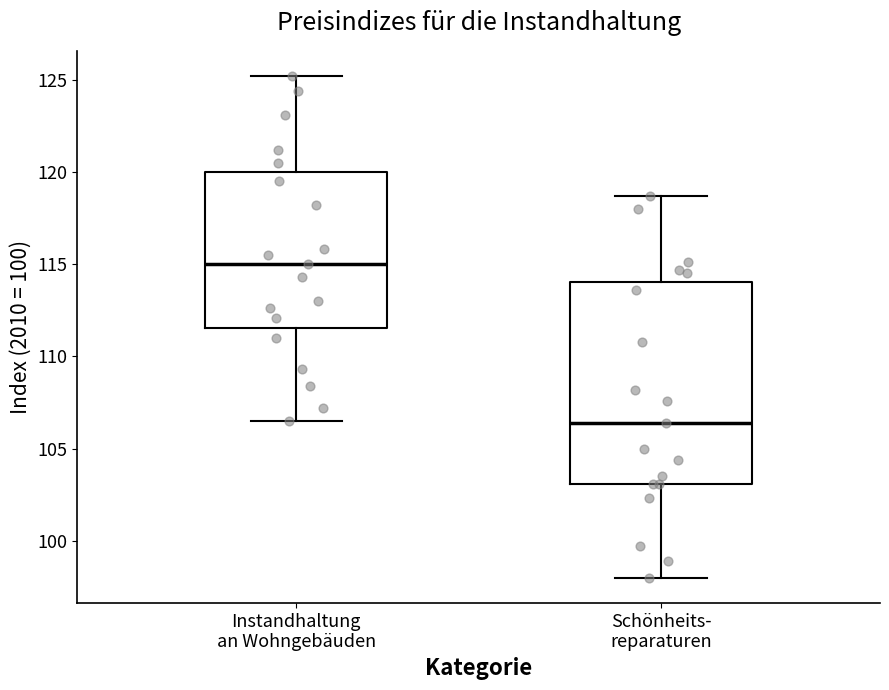

Which box's median line is the lowest?

Schönheits- reparaturen